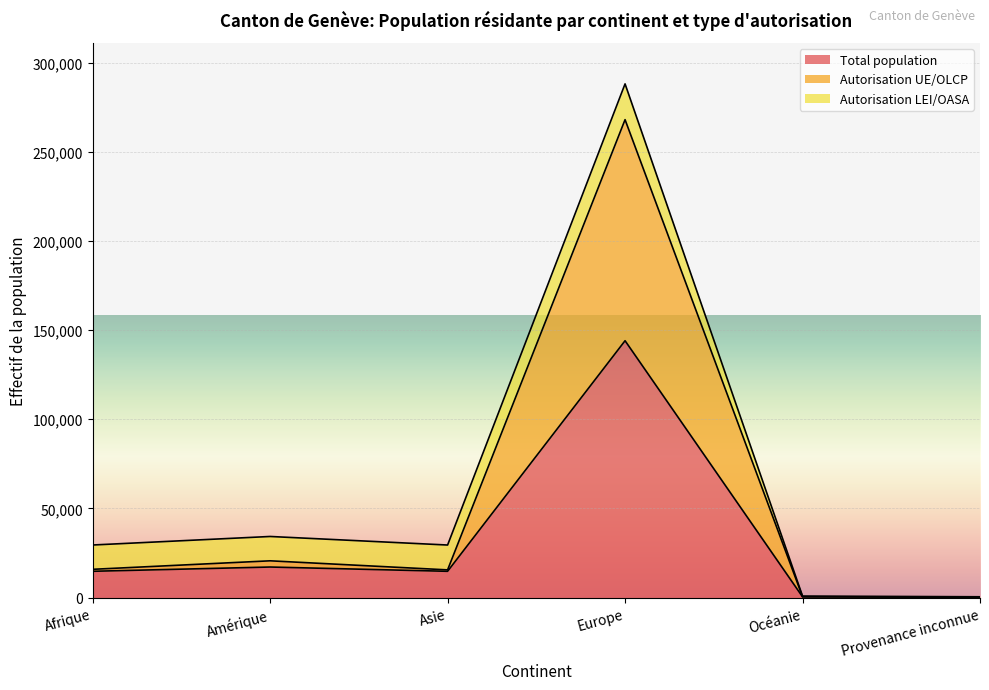

At which label does Autorisation UE/OLCP first exceed 15844?

Amérique